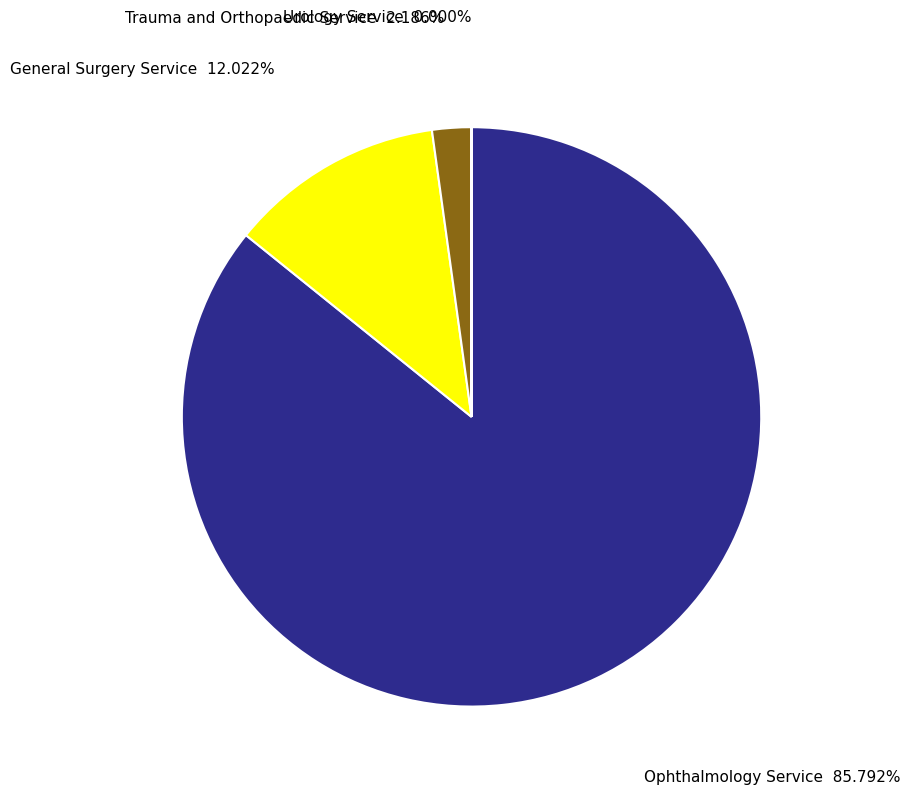

Is there a majority slice in this chart?

Yes